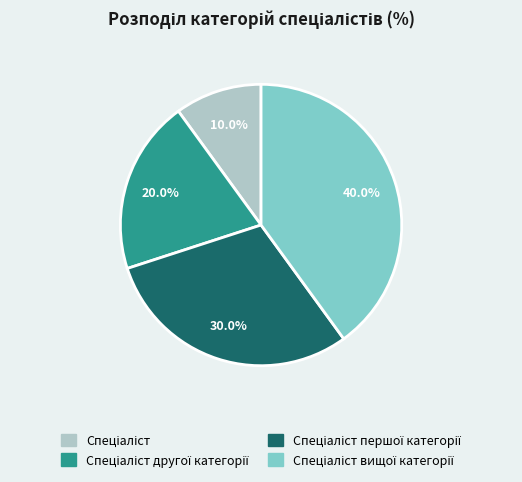

Is there any slice that represents more than half of the pie?

No